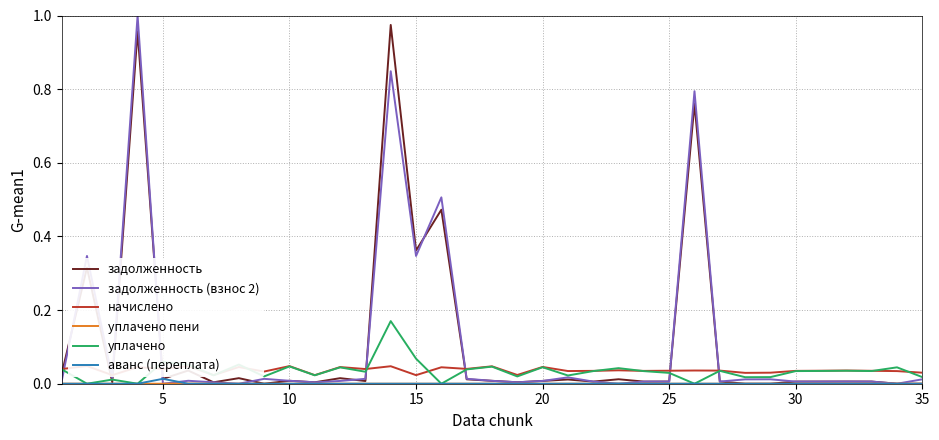

The уплачено пени series shows -0.0 at 27. True or false?

False